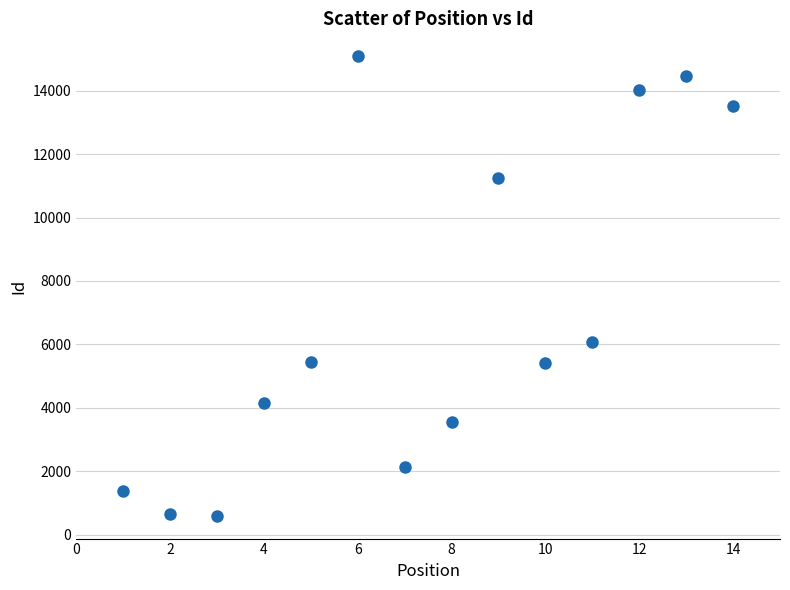

What is the range of X values (max minus min)?

13